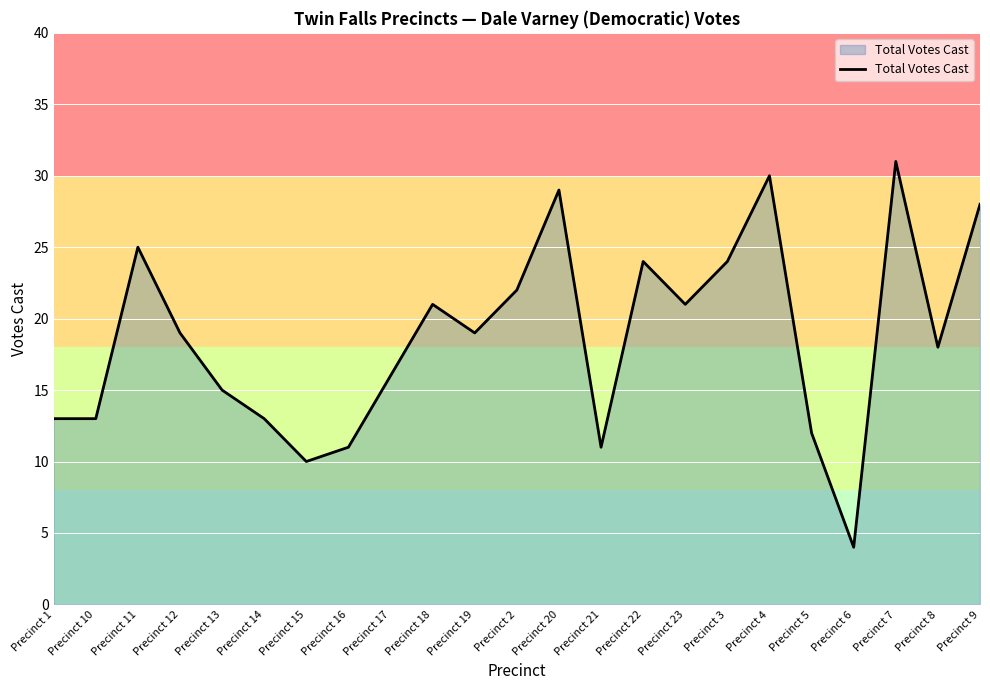

What is the greatest value displayed?

31